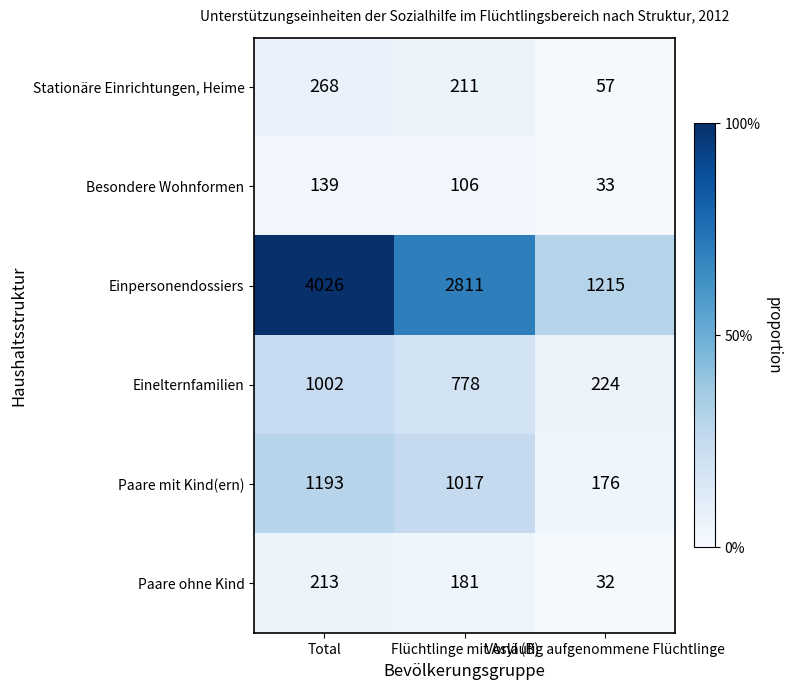

What is the average value of the Einpersonendossiers series?

2684